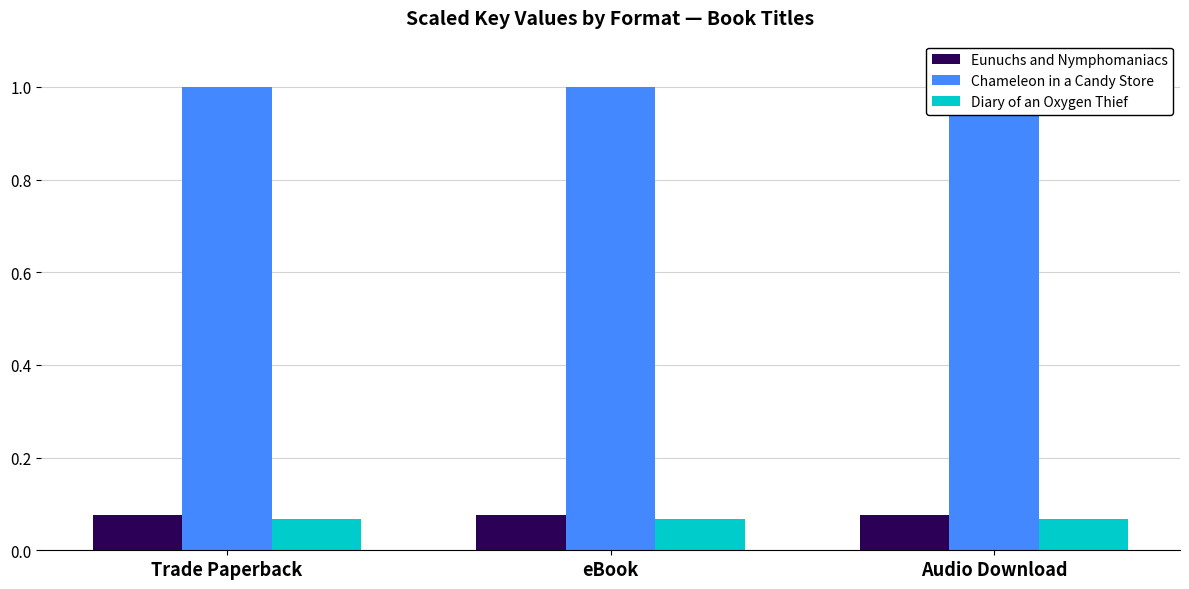

How many groups of bars are there?

3